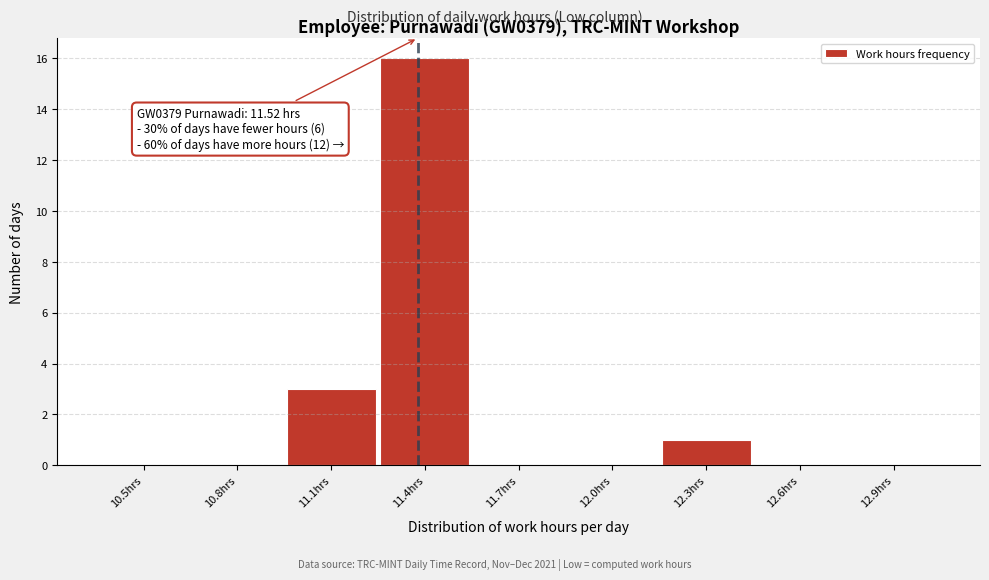

Reading left to right, transcribe all the data shown in this chart.

10.5hrs=0	10.8hrs=0	11.1hrs=3	11.4hrs=16	11.7hrs=0	12.0hrs=0	12.3hrs=1	12.6hrs=0	12.9hrs=0